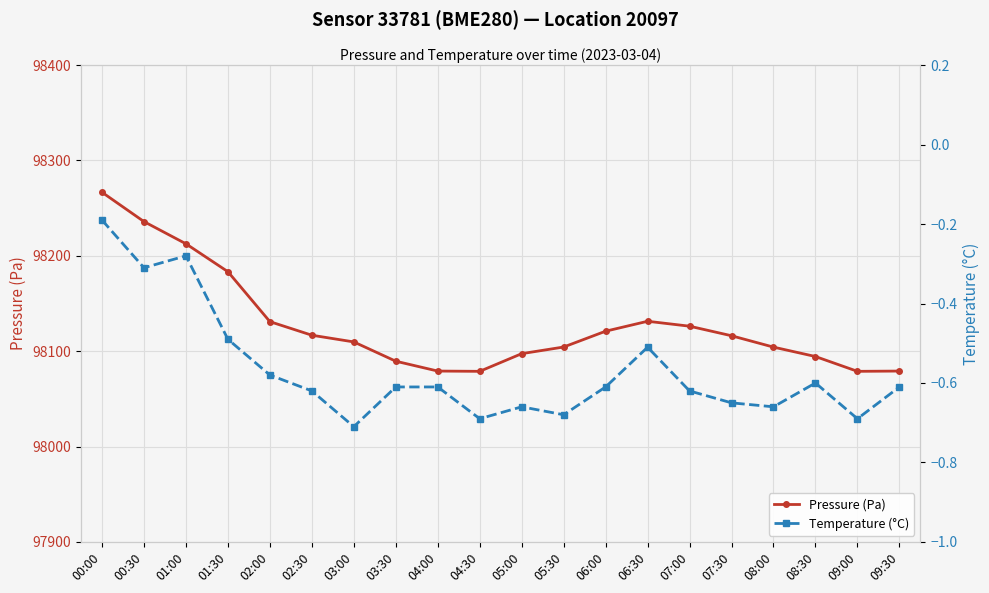

What is the highest value of the temperature series?

-0.2